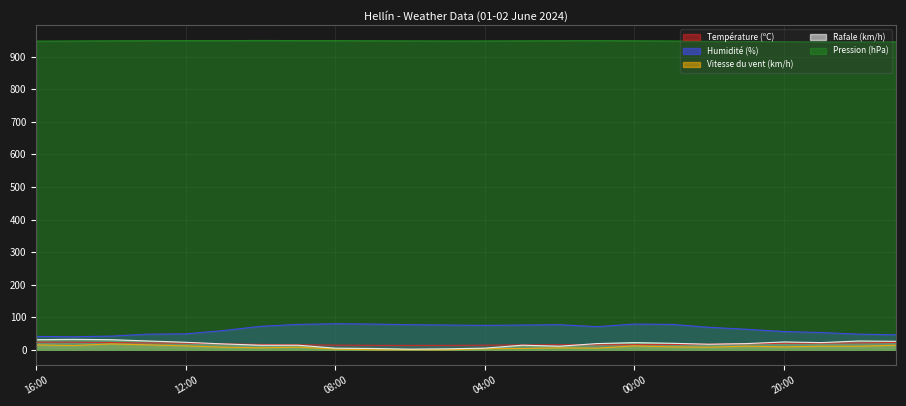

Between 11:00 and 01:00, which series saw the biggest shift?

Humidité (%)